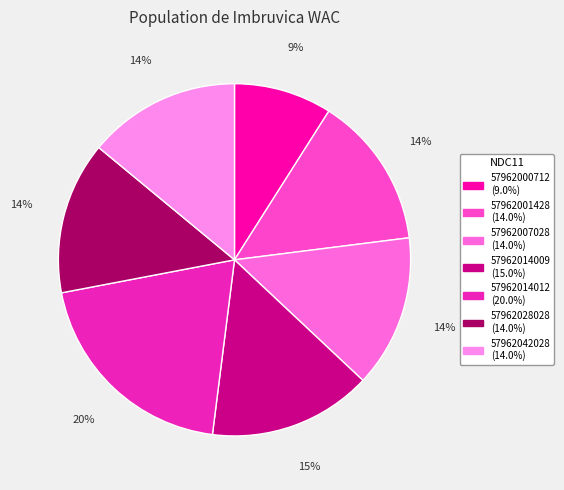

To the nearest percent, what portion does 57962014009 represent?

15%